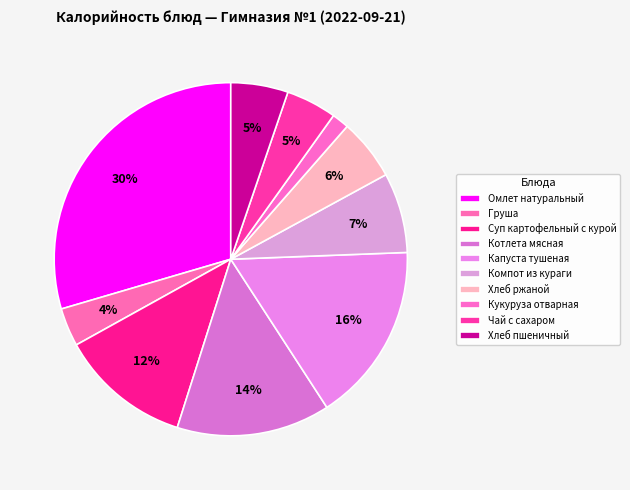

Is it true that Хлеб пшеничный is 5% of the pie?

True